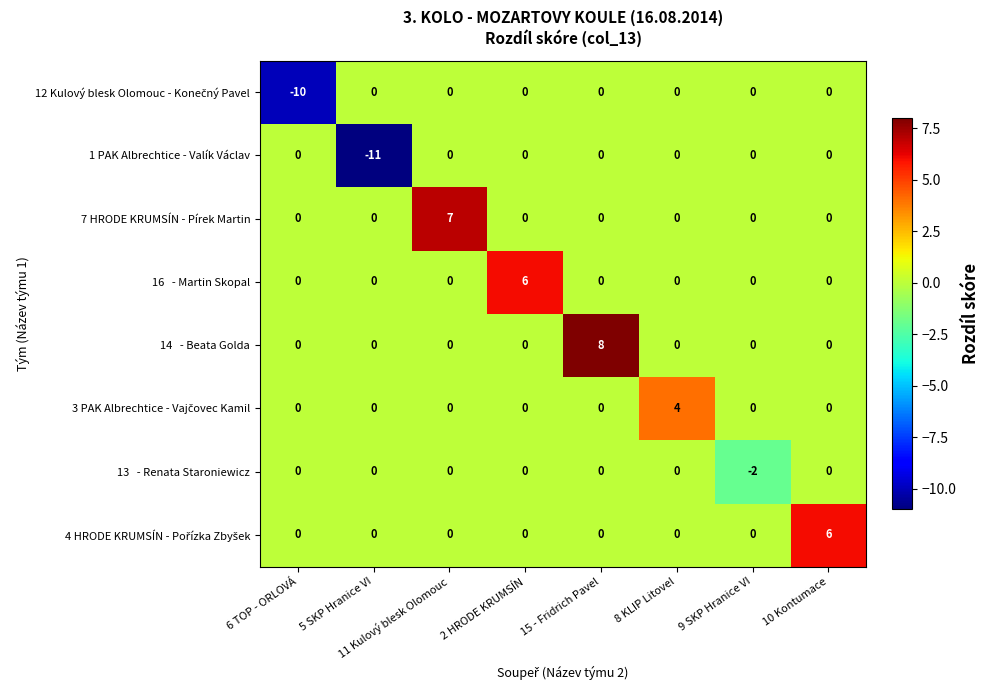

What is the spread (max minus min) of values at 6 TOP - ORLOVÁ?

10